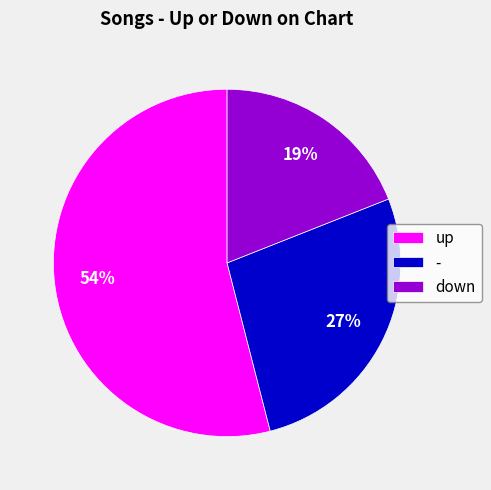

How many slices are in this pie chart?

3